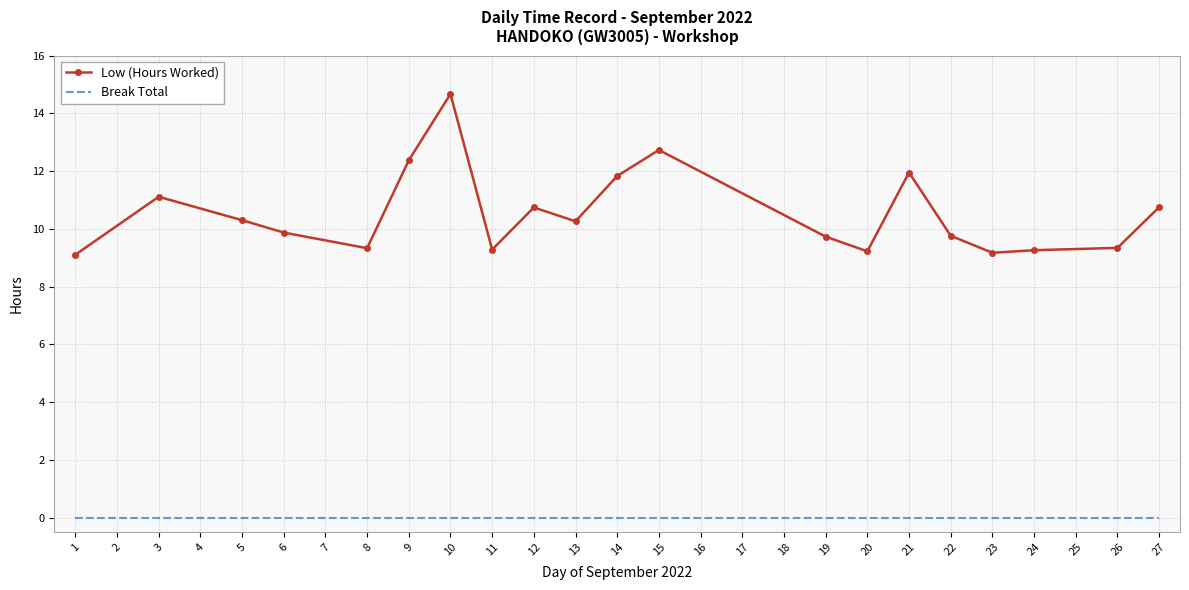

Which label corresponds to the smallest value in the chart?

2